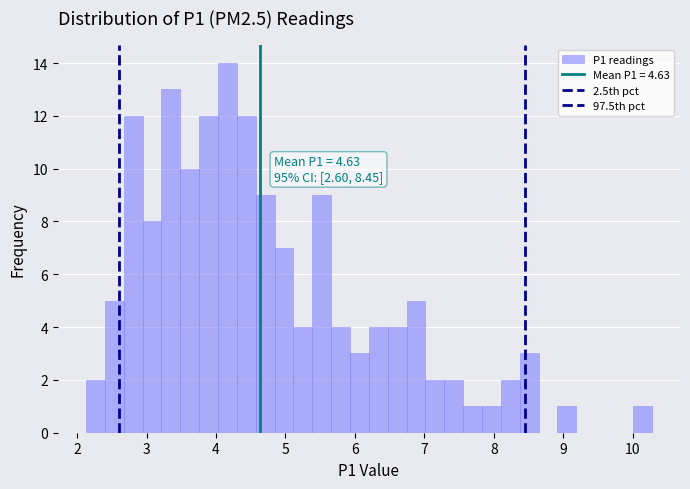

Around what value on the x-axis is the tallest bar? Give the approximate position of its centre, as read against the axis.

4.2